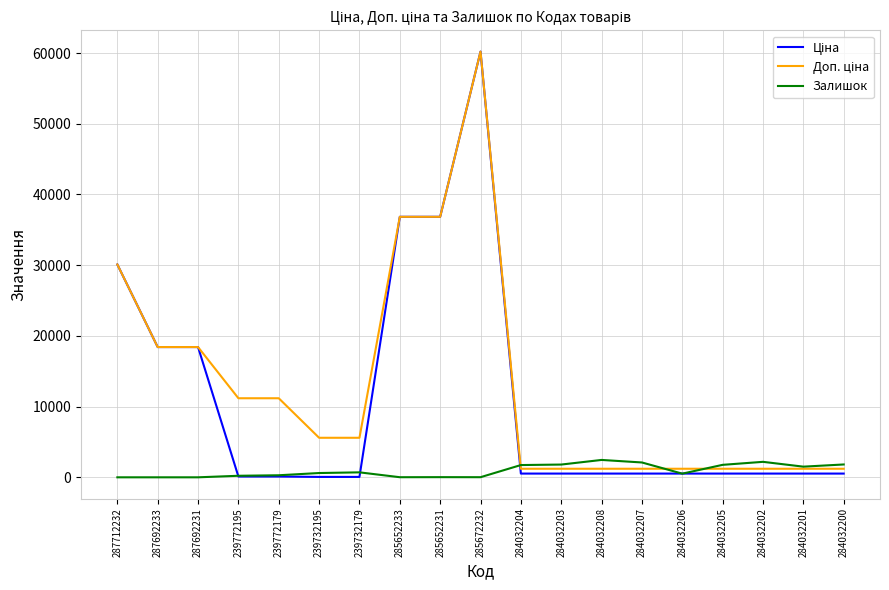

At which category is the sum across all series the highest?

285672232